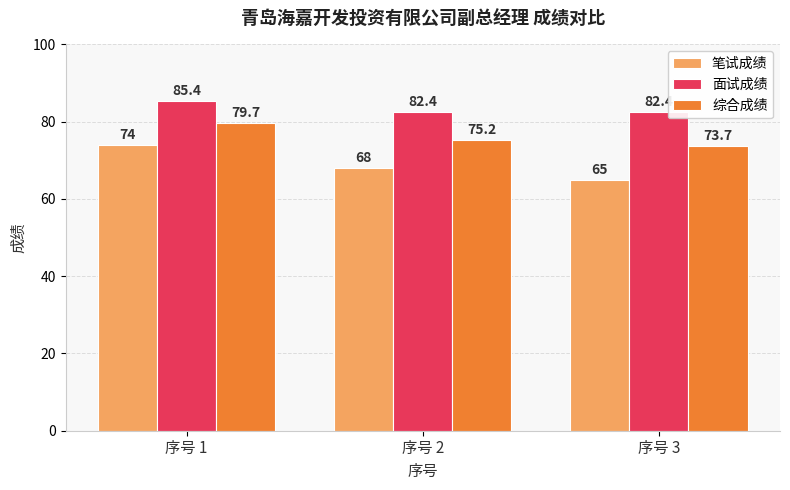

Count the number of data series in this chart.

3